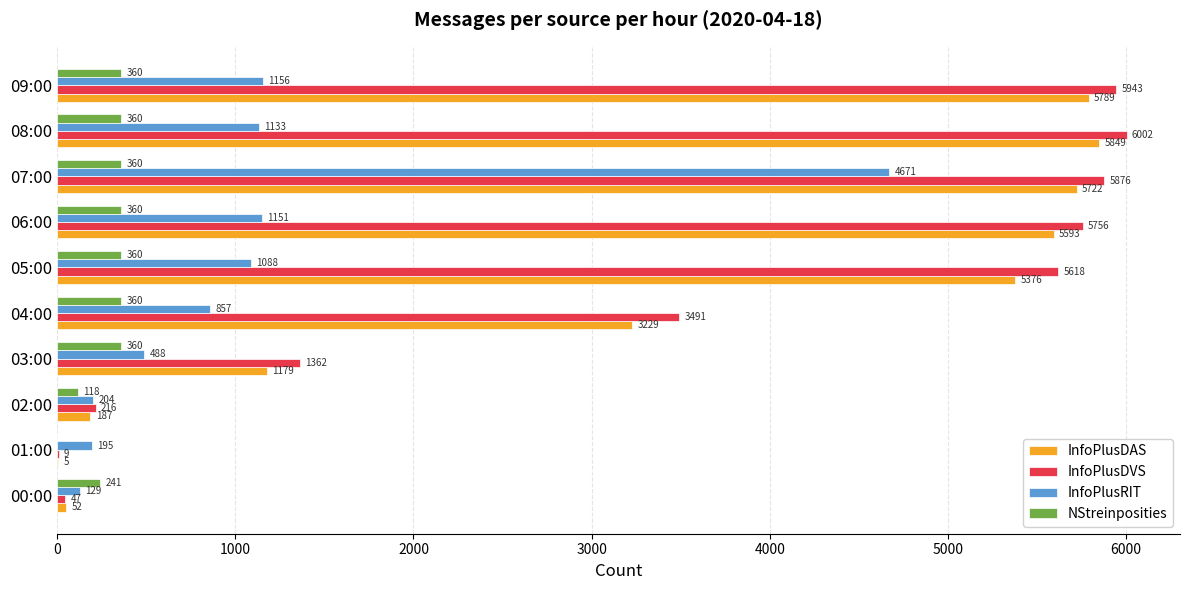

Is the value of InfoPlusDVS at 09:00 greater than the value of NStreinposities at 08:00?

Yes